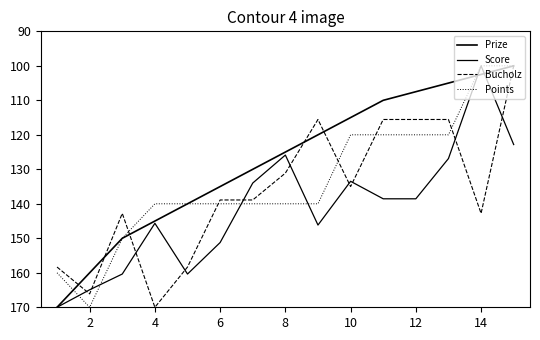

Does the chart display data point markers on the line(s)?

No